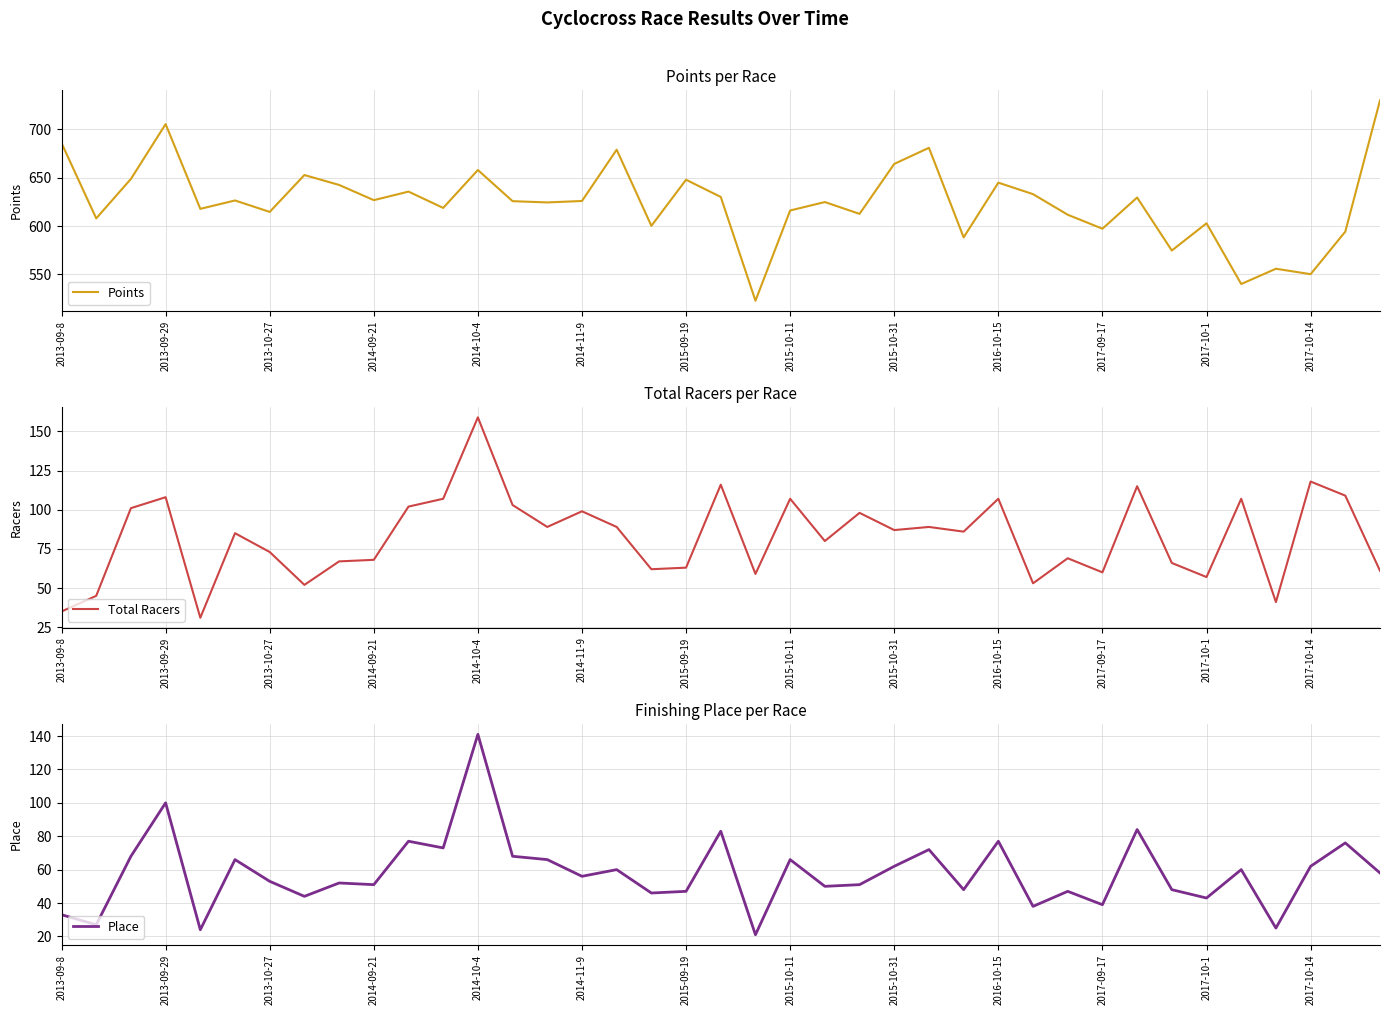

What is the maximum value for Points?

730.1